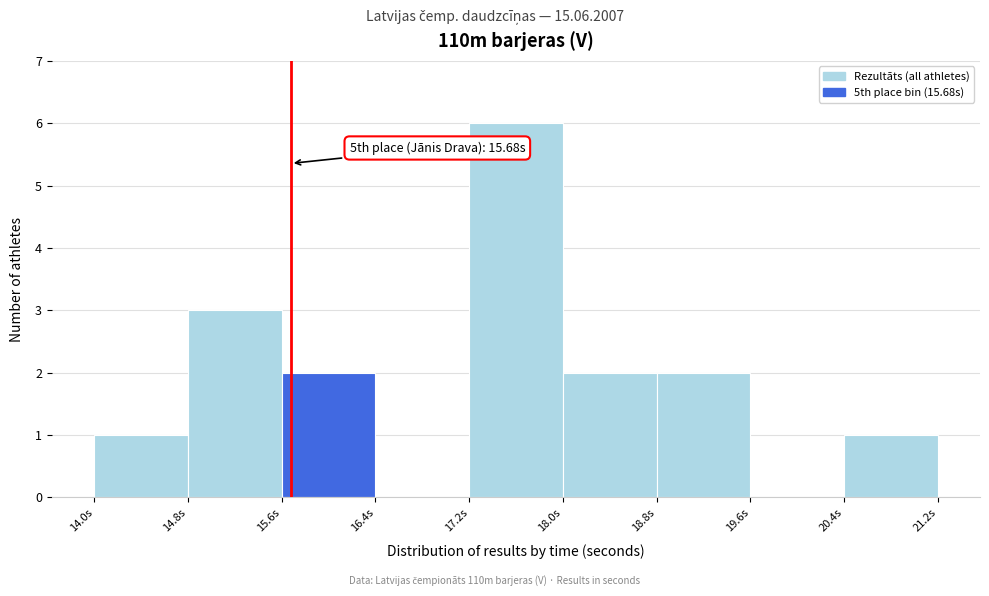

Which range on the x-axis has the tallest bar?

17.2 to 18.0